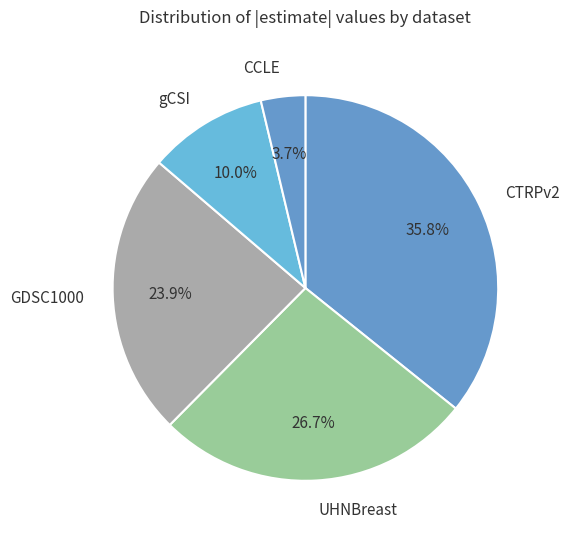

How many segments does this pie chart have?

5